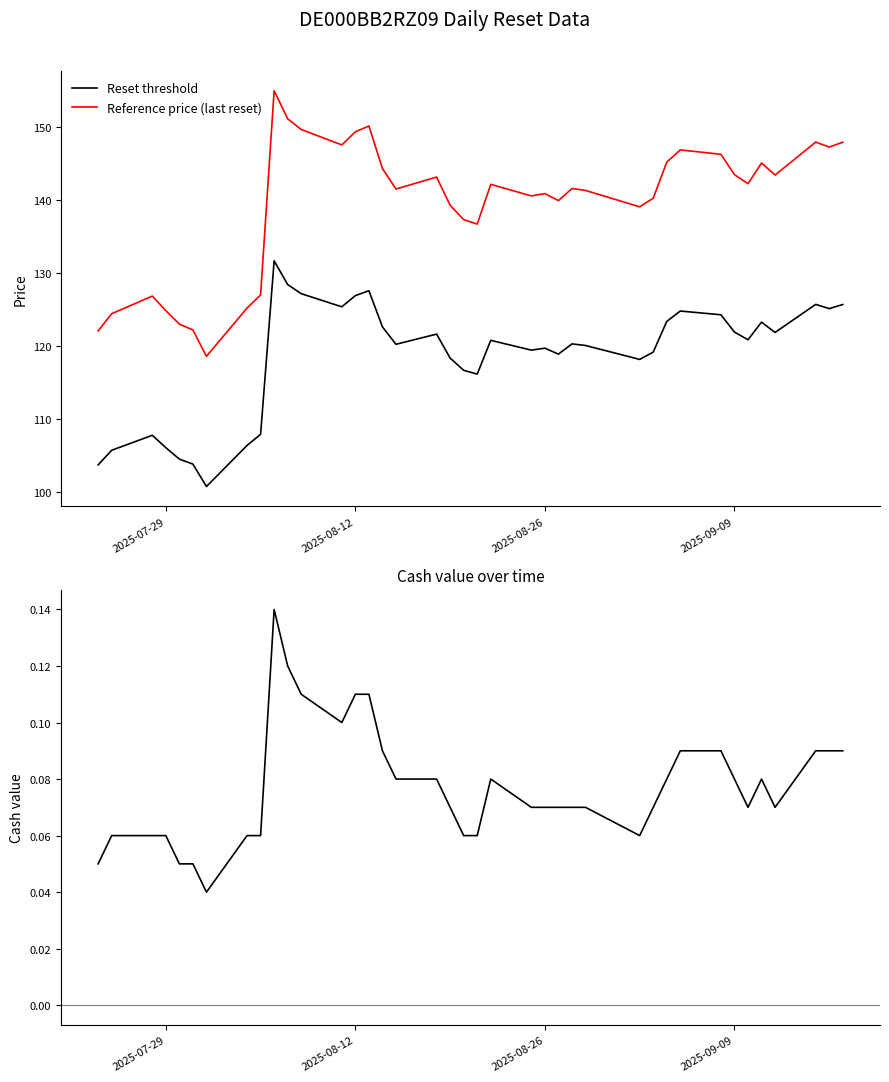

What is the maximum value for Reset threshold?

131.7